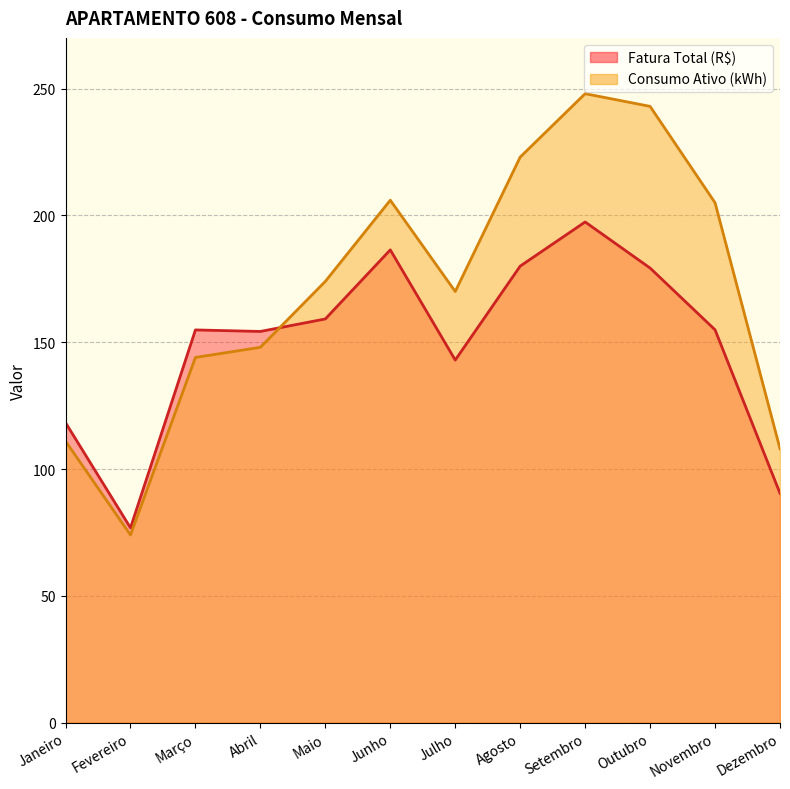

Which series has the largest total across all categories?

Consumo Ativo (kWh)